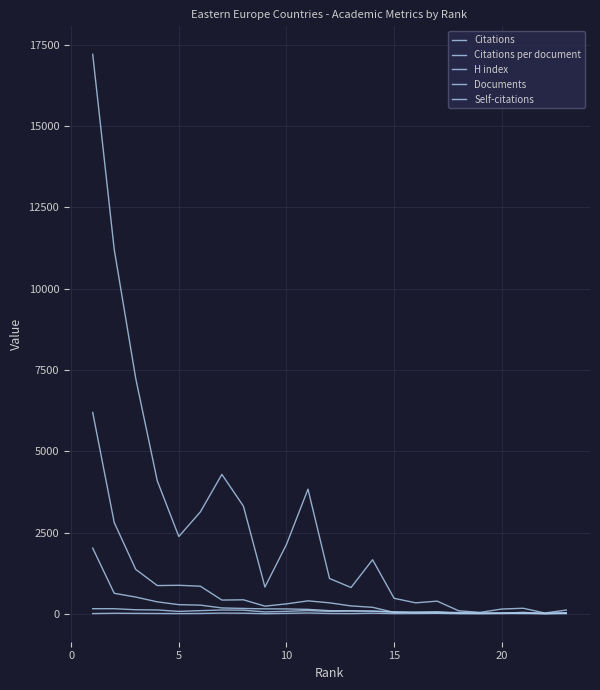

Does the chart display data point markers on the line(s)?

No